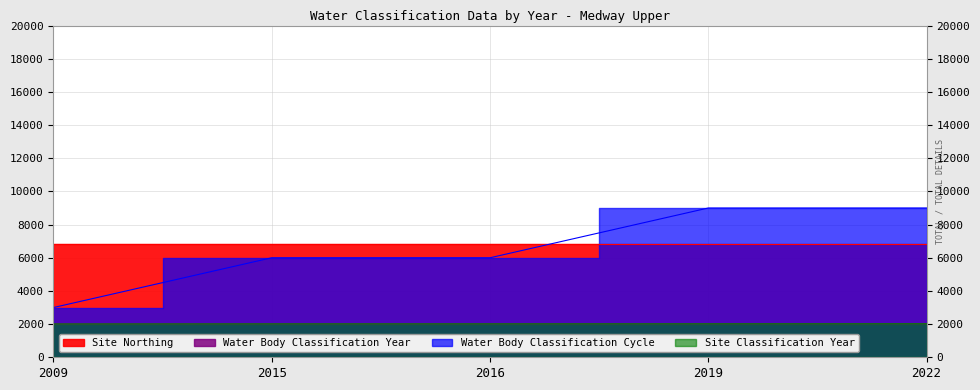

True or false: Water Body Classification Cycle has more than 2 points higher than both neighbors.

False